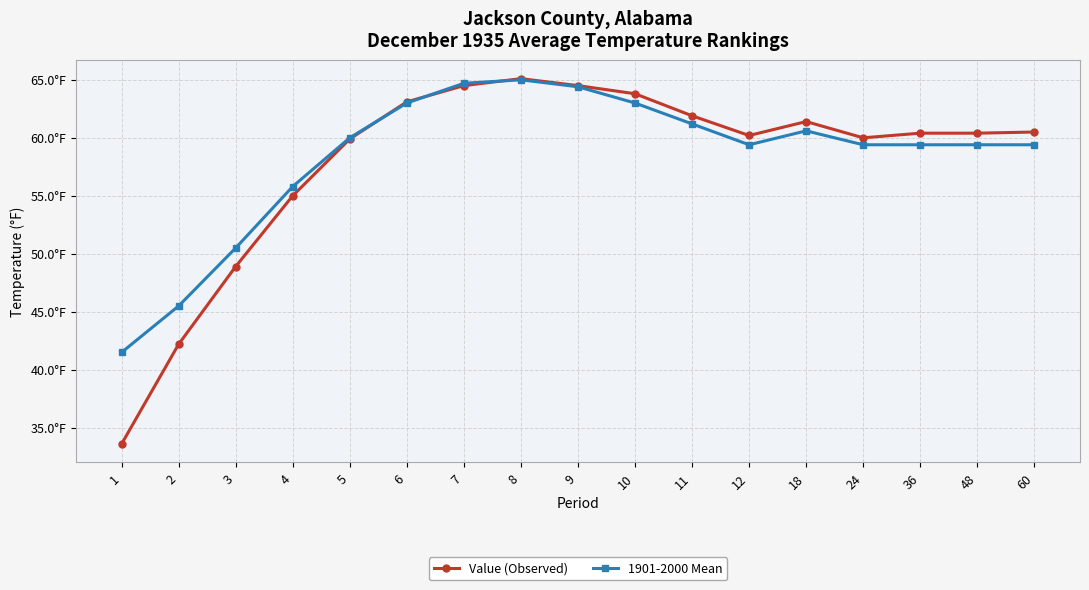

Reading right to left, extract all data points from this chart.

Value (Observed): 60.5	60.4	60.4	60.0	61.4	60.2	61.9	63.8	64.5	65.1	64.5	63.1	59.9	55.0	48.9	42.2	33.6
1901-2000 Mean: 59.4	59.4	59.4	59.4	60.6	59.4	61.2	63.0	64.4	65.0	64.7	63.0	60.0	55.8	50.5	45.5	41.5